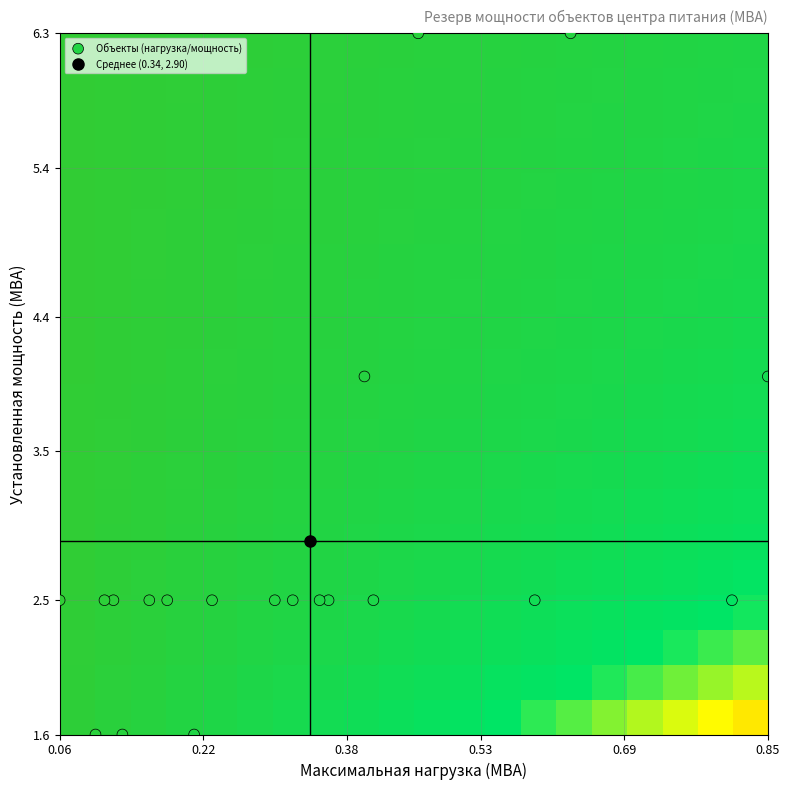

How many categories are shown in the chart?

20